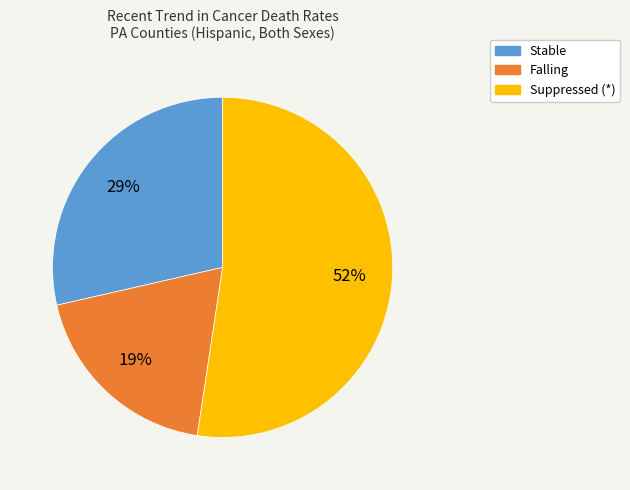

To the nearest percent, what is the average slice percentage?

33%